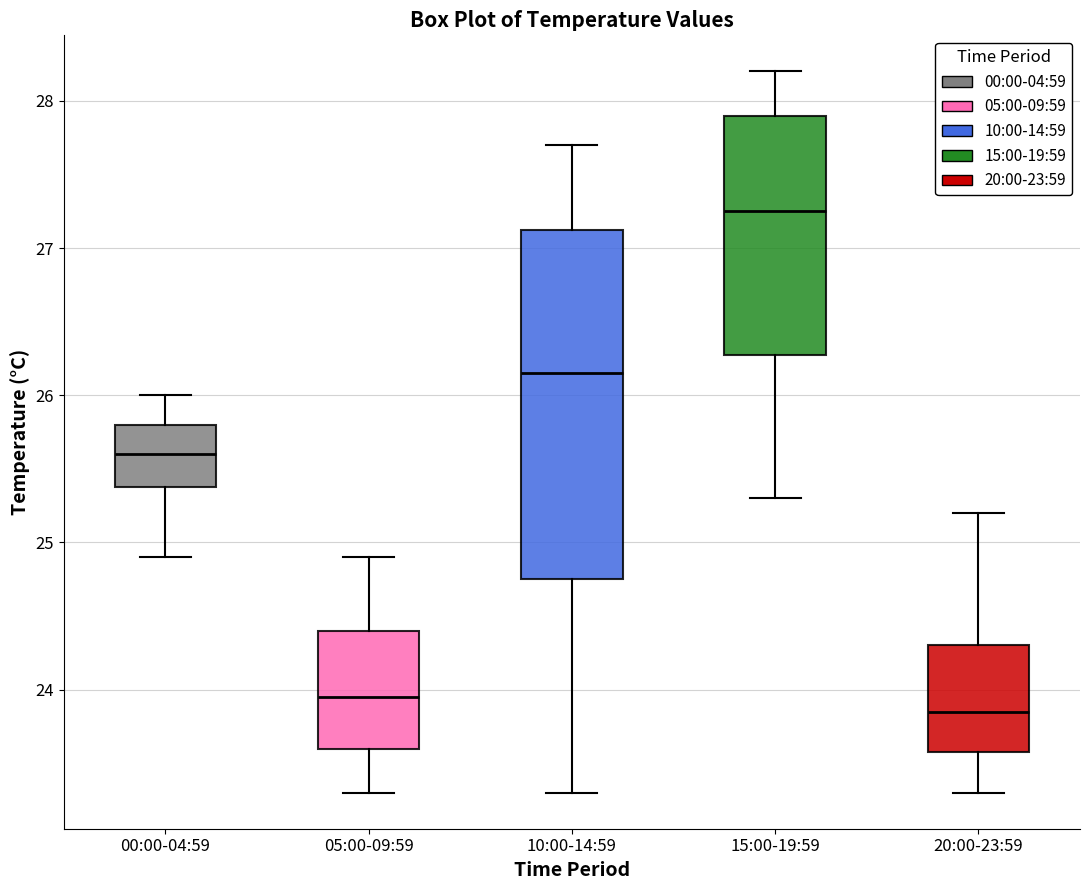

Reading left to right, read every box against the y-axis: the position of its median line, the range the box covers, and the ends of its whiskers. The values are not printed on the chart, so give them approximately, as read against the axis.

00:00-04:59: median 25.6, box 25.4 to 25.8, whiskers 24.9 to 26.0
05:00-09:59: median 24.0, box 23.6 to 24.4, whiskers 23.3 to 24.9
10:00-14:59: median 26.2, box 24.8 to 27.1, whiskers 23.3 to 27.7
15:00-19:59: median 27.3, box 26.3 to 27.9, whiskers 25.3 to 28.2
20:00-23:59: median 23.9, box 23.6 to 24.3, whiskers 23.3 to 25.2